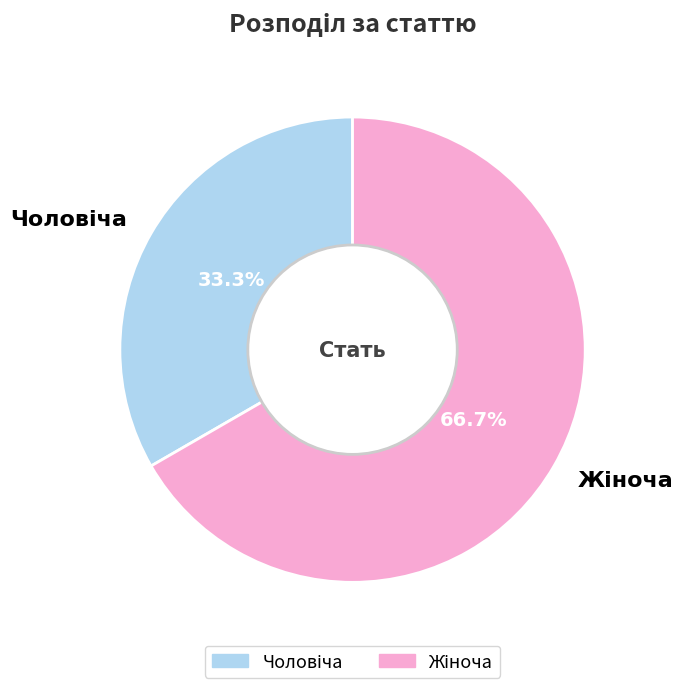

To the nearest percent, what is the average slice percentage?

50%